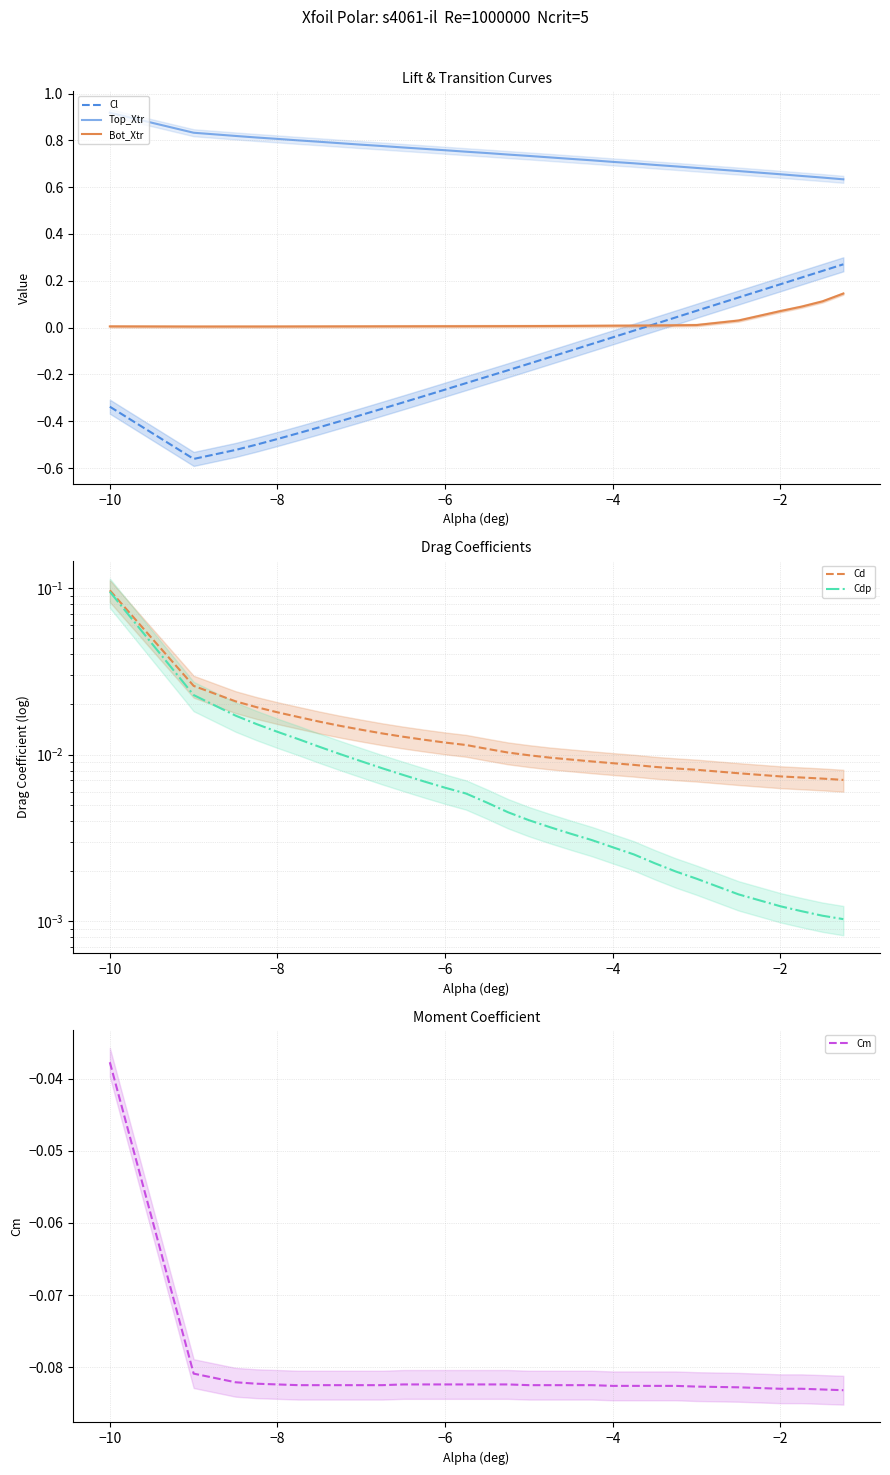

Rank the series by their maximum value, from lowest to highest.

Cm, Cdp, Cd, Bot_Xtr, Cl, Top_Xtr